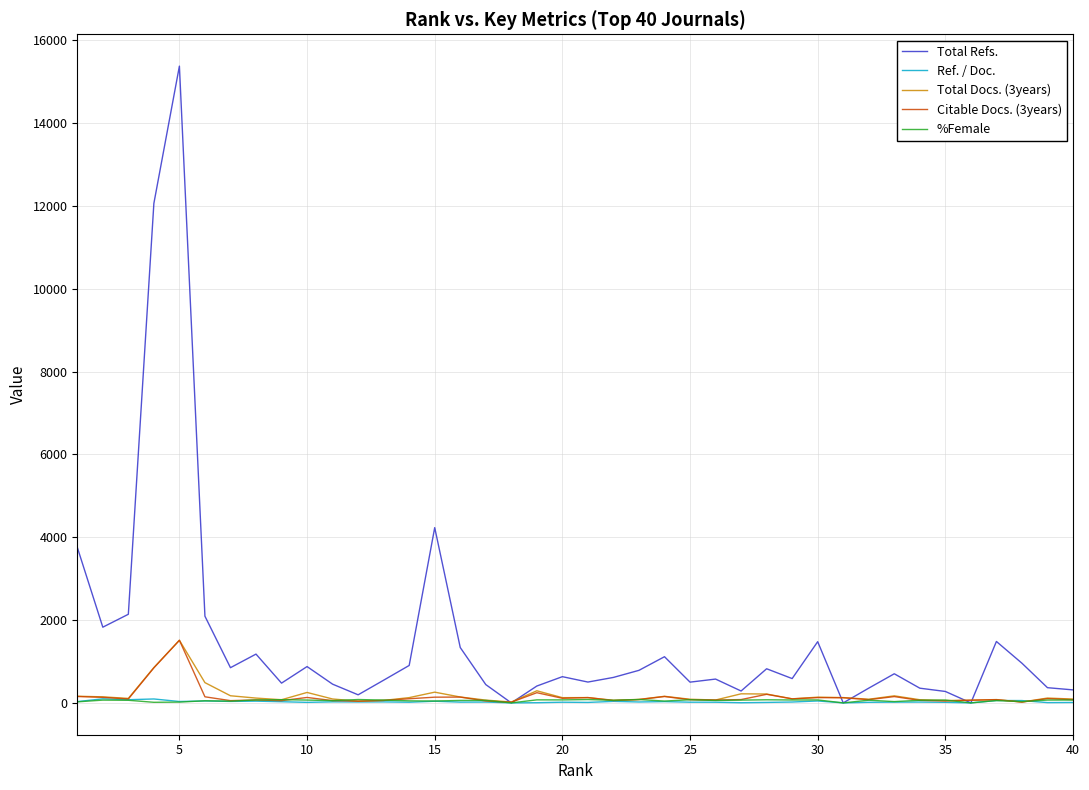

Which series has the largest total across all categories?

Total Refs.